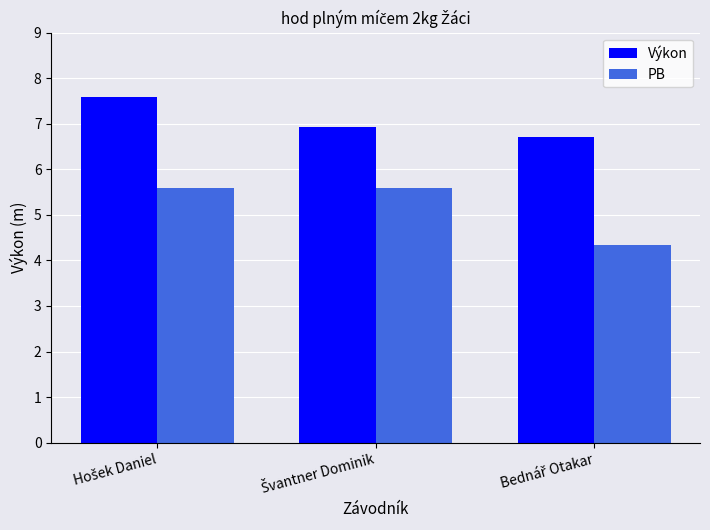

Which series has the largest range (max minus min)?

PB